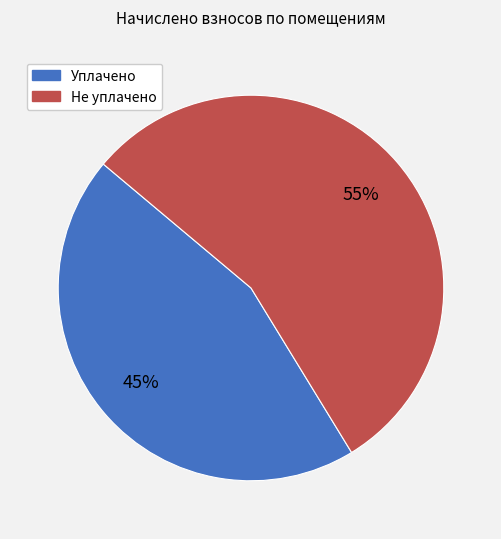

Rank the categories by value from lowest to highest.

Уплачено, Не уплачено